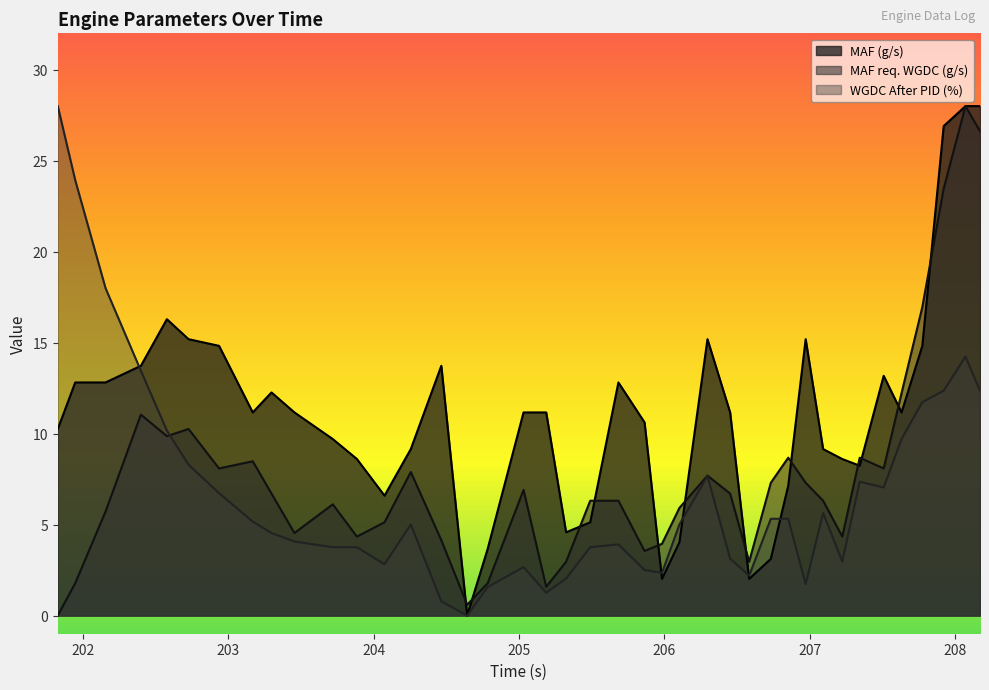

How many values in the MAF req. WGDC (g/s) series are below 6?

16